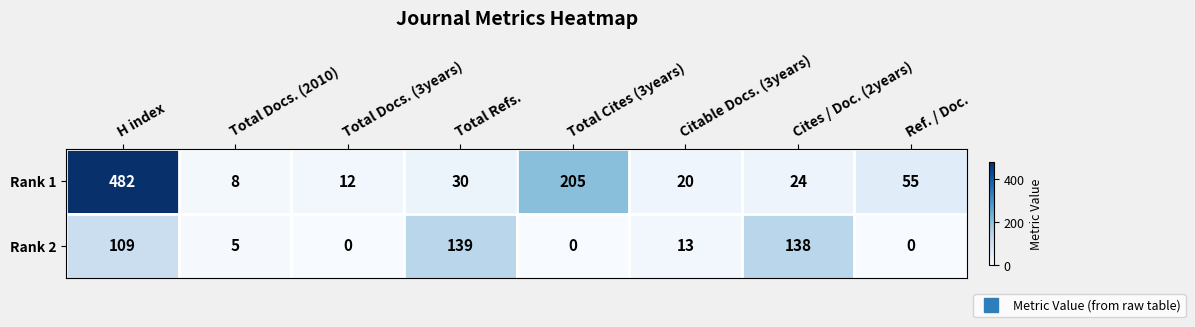

Where is Rank 2 nearest to the value 69?

H index